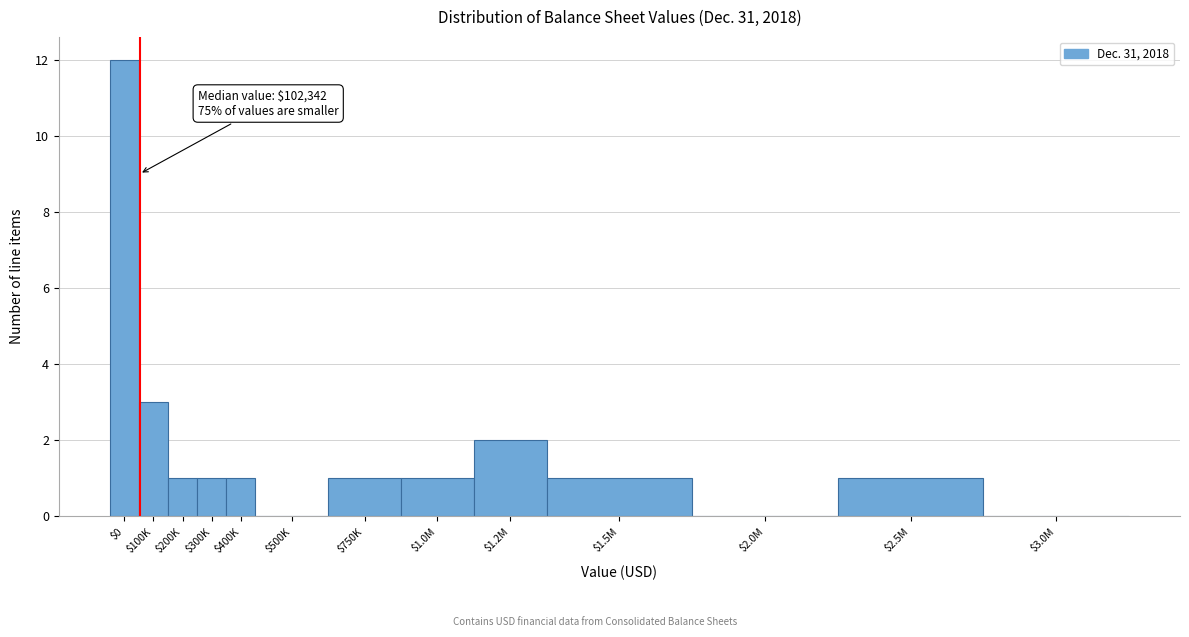

What is the sum of all values?

24